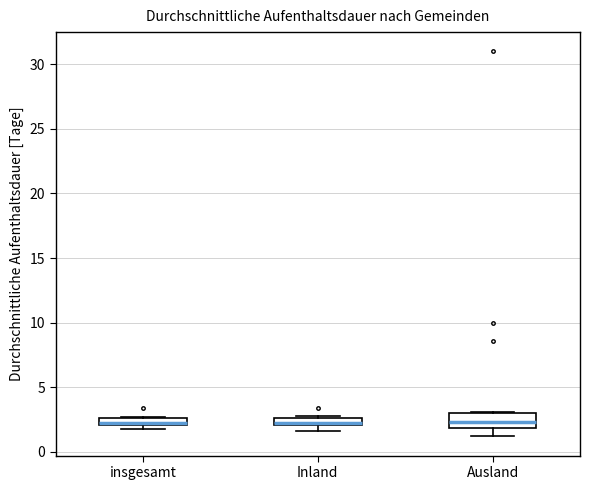

Where is the lower edge of the box for Inland on the y-axis? The values are not printed on the chart, so give them approximately, as read against the axis.

2.0